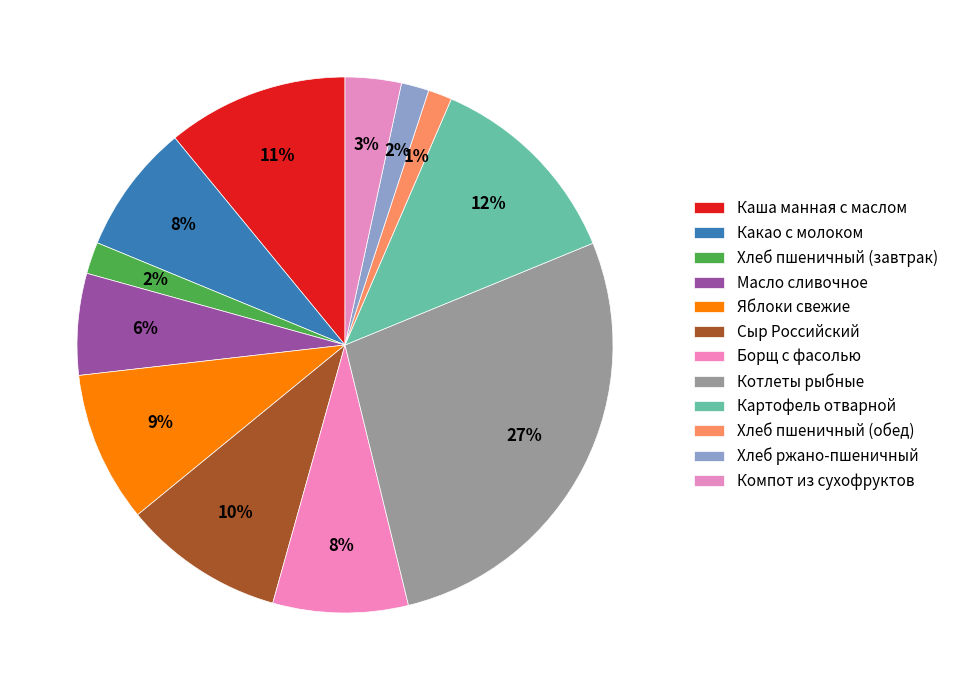

Which slice is the largest?

Котлеты рыбные